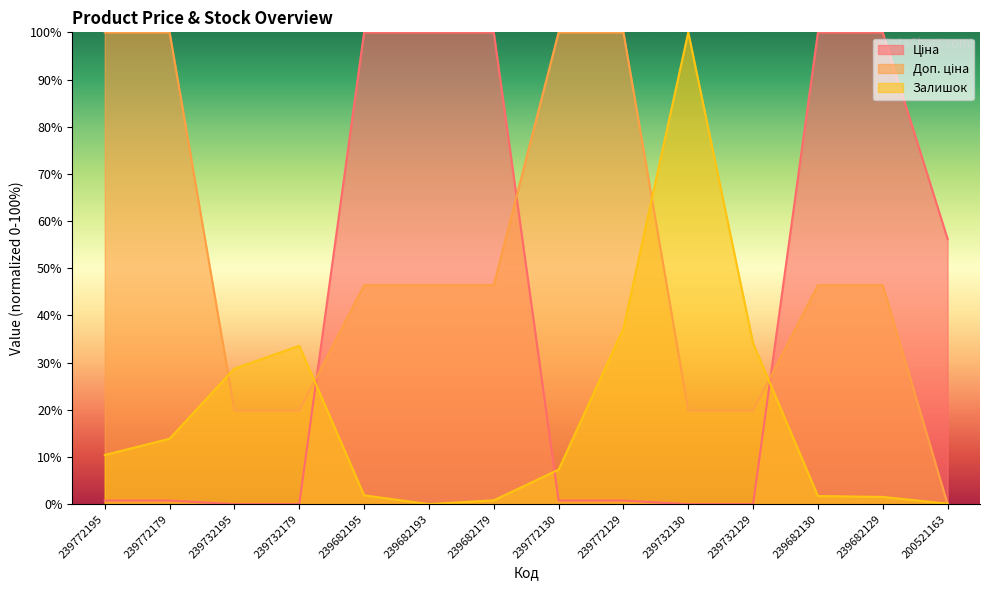

Which label corresponds to the largest value in the chart?

239682195